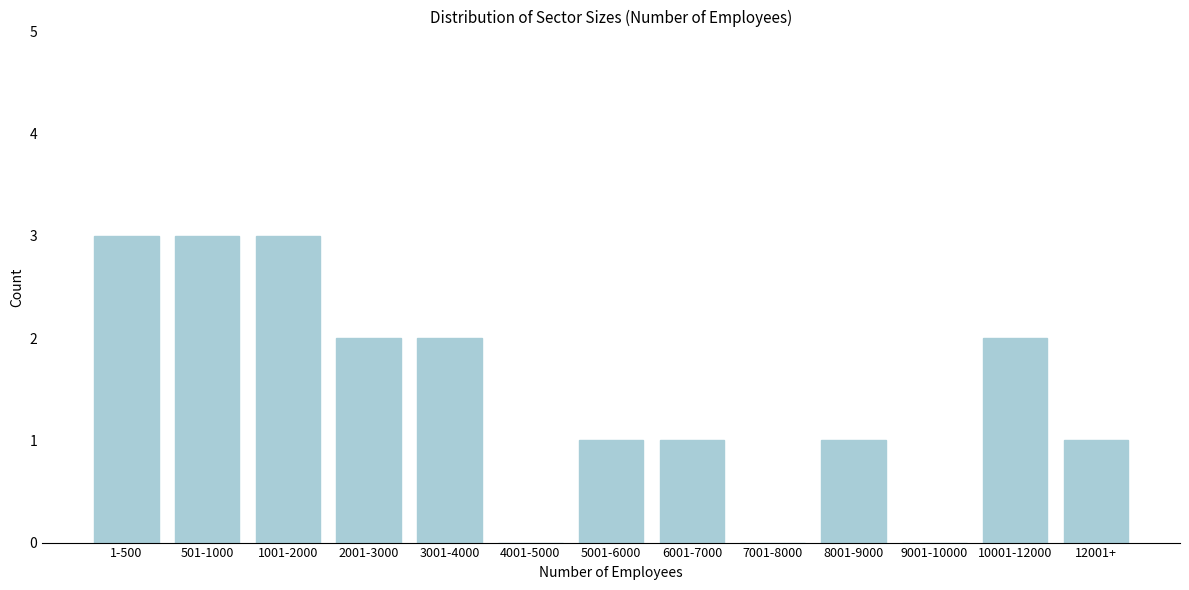

Reading right to left, what are all the values shown in this chart?

12001+=1	10001-12000=2	9001-10000=0	8001-9000=1	7001-8000=0	6001-7000=1	5001-6000=1	4001-5000=0	3001-4000=2	2001-3000=2	1001-2000=3	501-1000=3	1-500=3